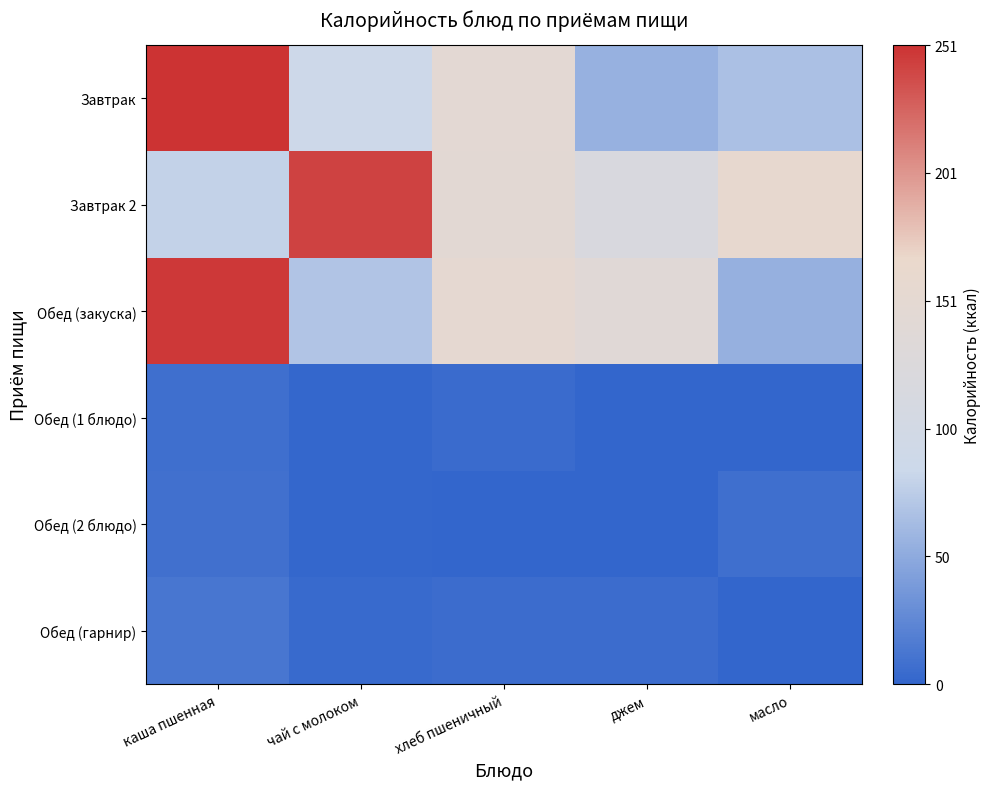

Reading left to right, transcribe all the data shown in this chart.

Завтрак: каша пшенная=251.0	чай с молоком=87.0	хлеб пшеничный=146.5	джем=55.0	масло=66.0
Завтрак 2: каша пшенная=79.1	чай с молоком=243.0	хлеб пшеничный=146.0	джем=118.3	масло=157.0
Обед (закуска): каша пшенная=247.2	чай с молоком=68.8	хлеб пшеничный=152.1	джем=139.2	масло=54.0
Обед (1 блюдо): каша пшенная=7.3	чай с молоком=1.6	хлеб пшеничный=4.8	джем=0.1	масло=0.1
Обед (2 блюдо): каша пшенная=8.4	чай с молоком=1.3	хлеб пшеничный=0.5	джем=0.0	масло=7.2
Обед (гарнир): каша пшенная=12.5	чай с молоком=3.9	хлеб пшеничный=4.9	джем=5.3	масло=0.1